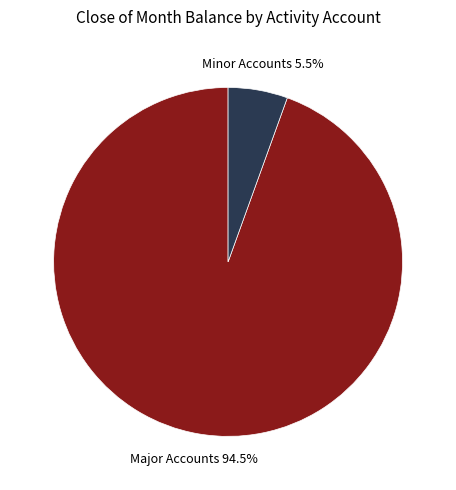

Is there any slice that represents more than half of the pie?

Yes